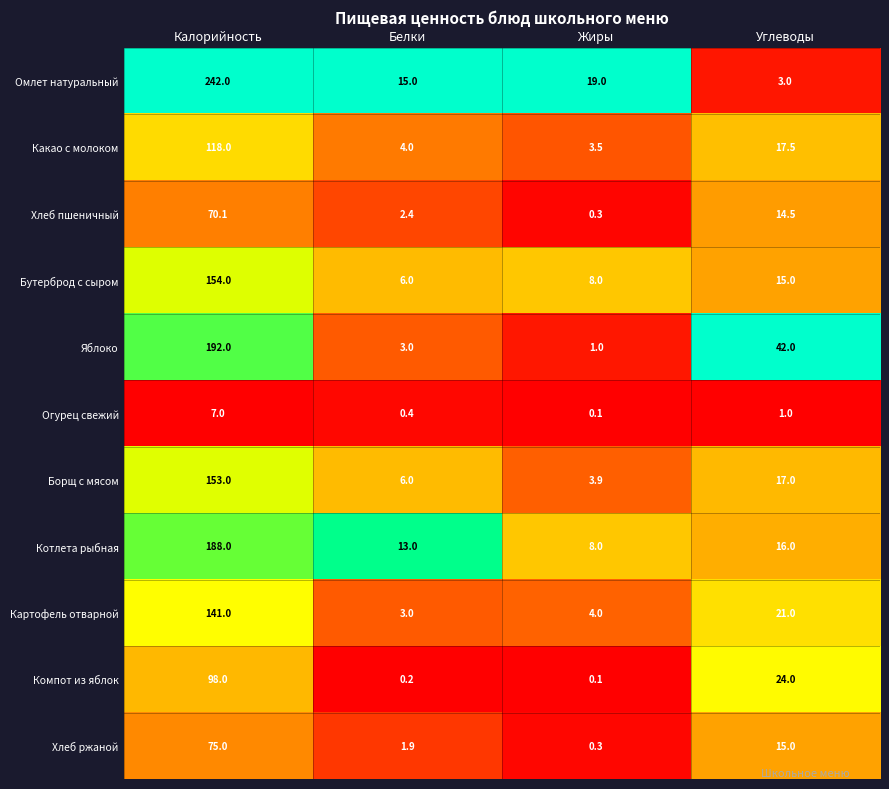

Which series has the largest total across all categories?

Омлет натуральный